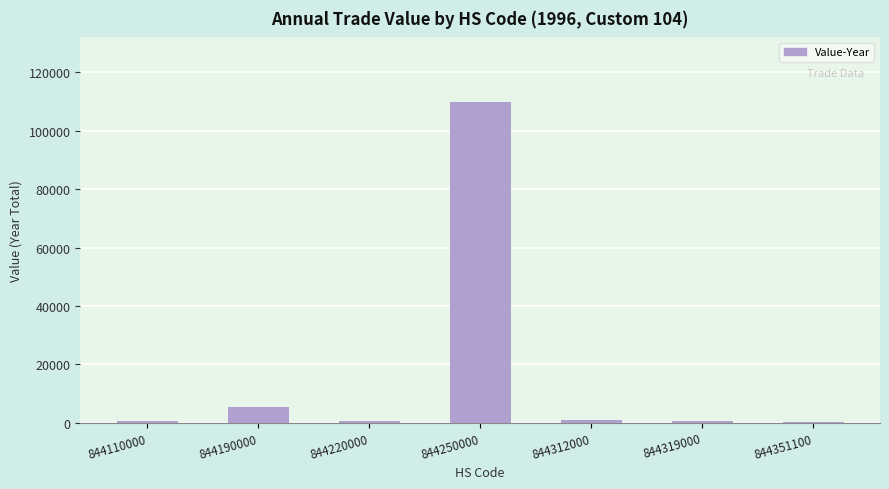

Between 844190000 and 844110000, which is larger?

844190000